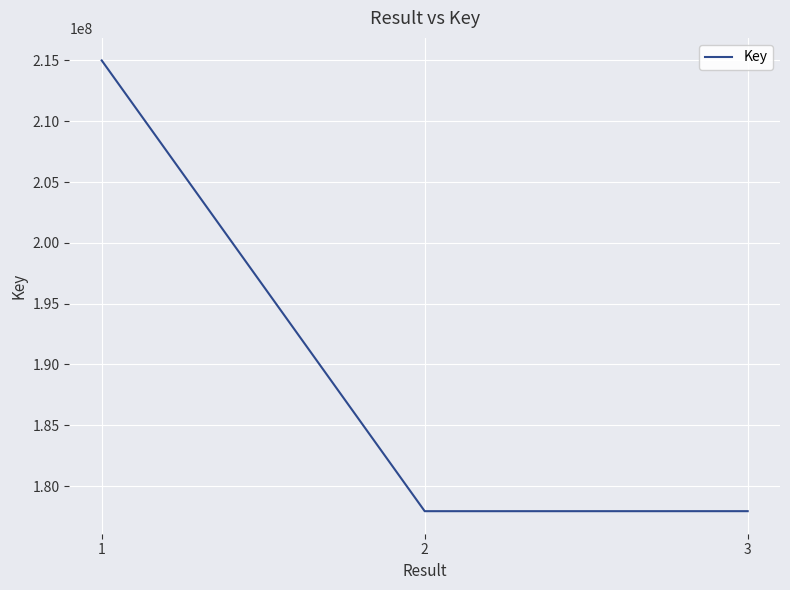

What is the change in value from 1 to 3?

-37069917